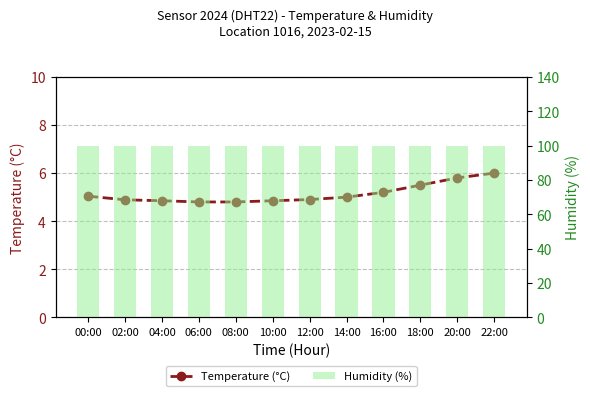

The Temperature (°C) series shows 5.0 at 00:00. True or false?

True